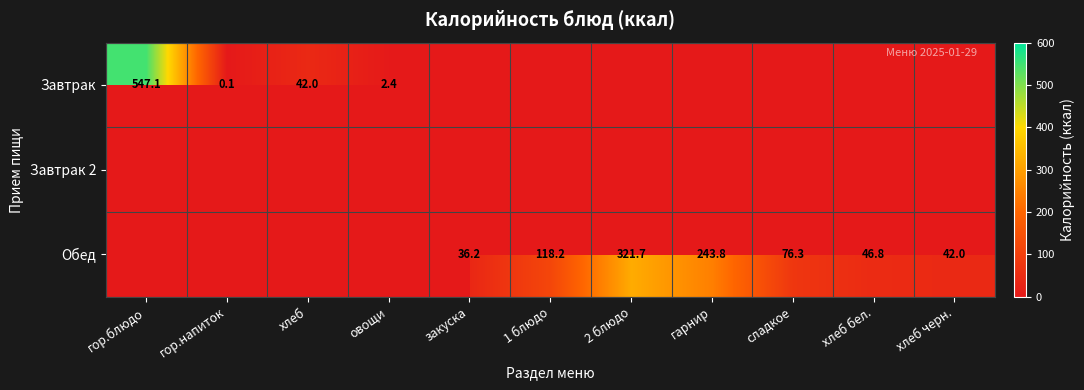

What is the difference between the Обед values at хлеб черн. and овощи?

42.0